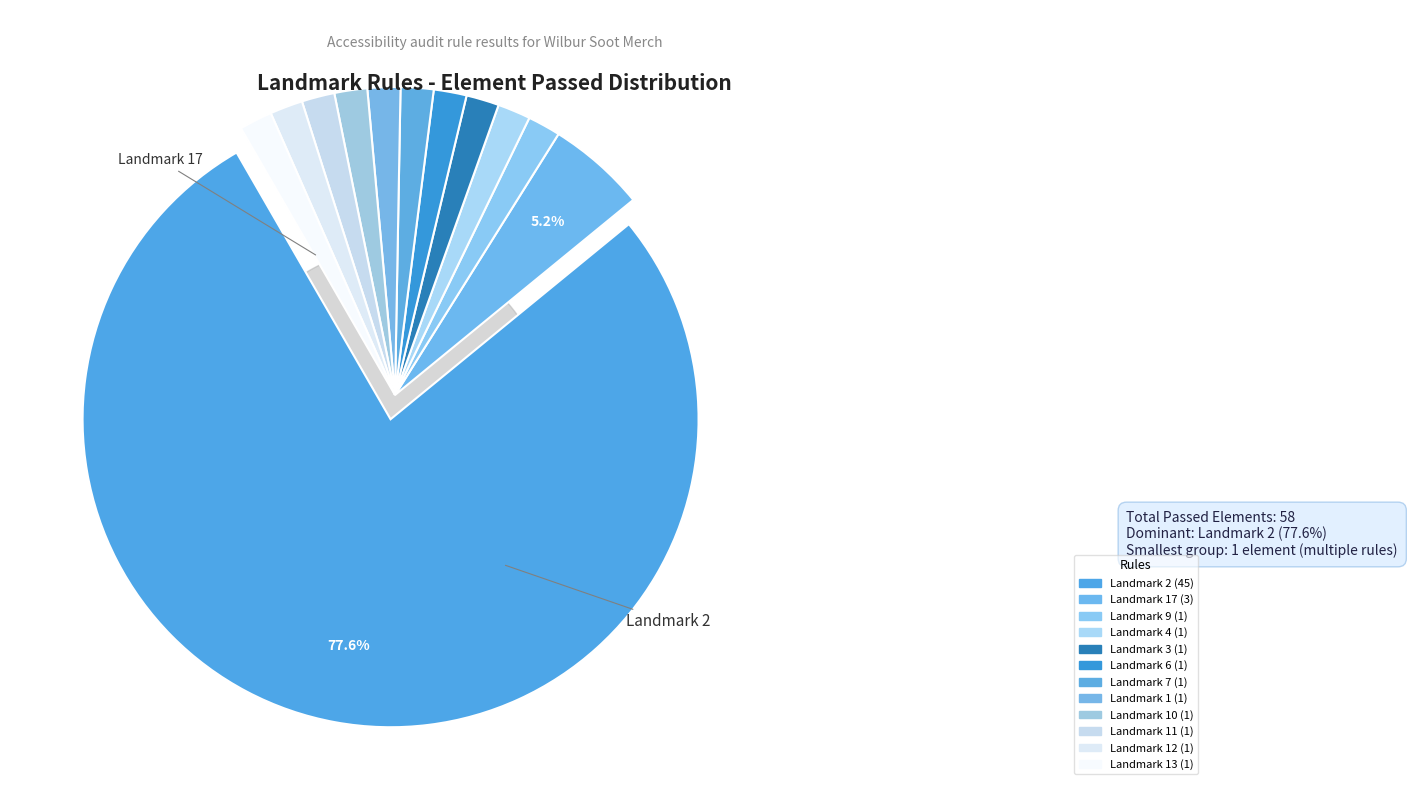

What is the total percentage of Landmark 6 and Landmark 2?

79.3%